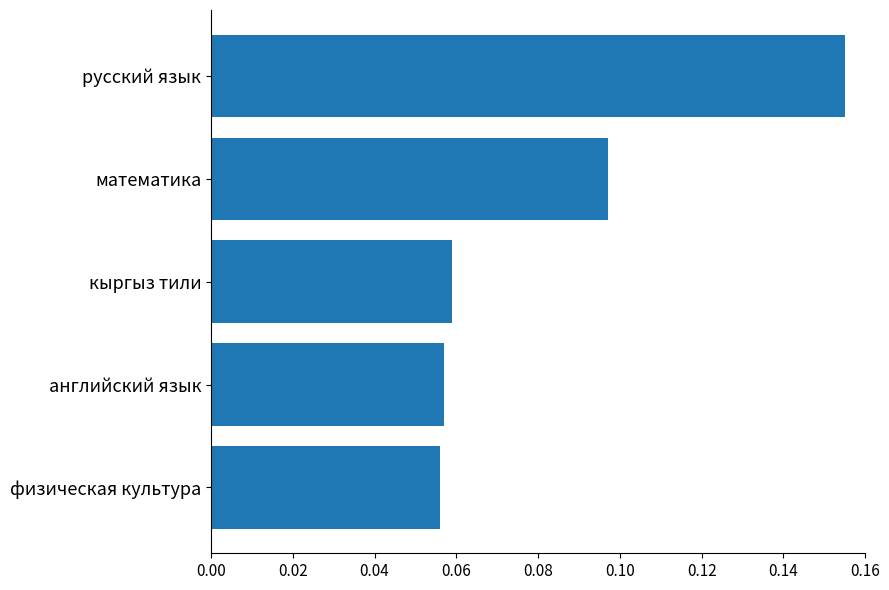

Which has a higher value, математика or физическая культура?

математика